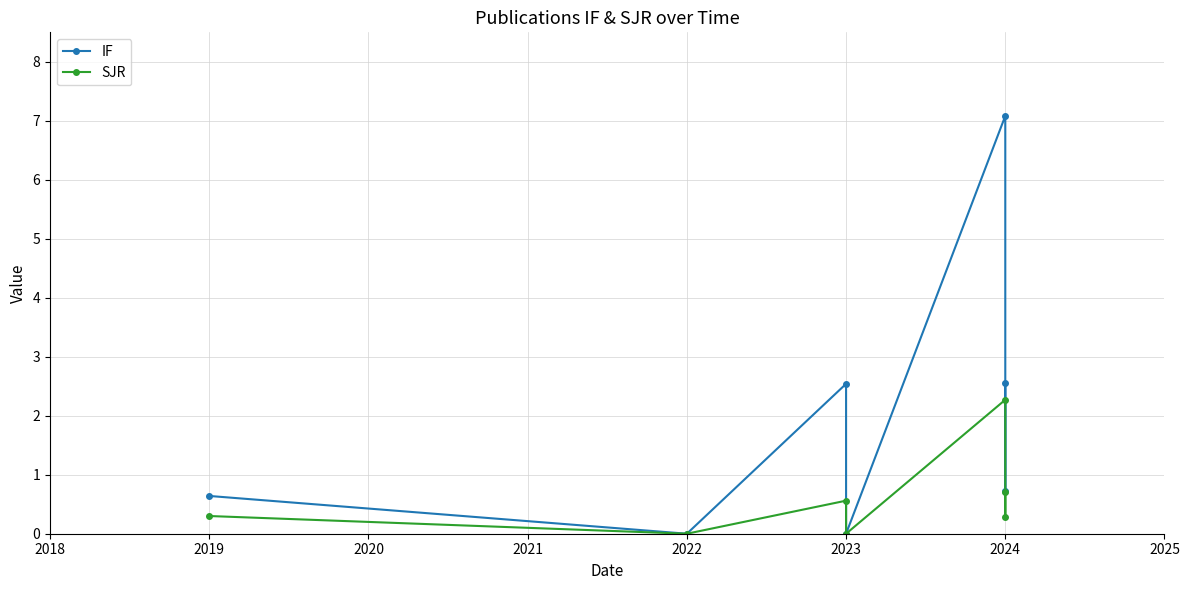

How many interior local peaks does the IF series have?

2